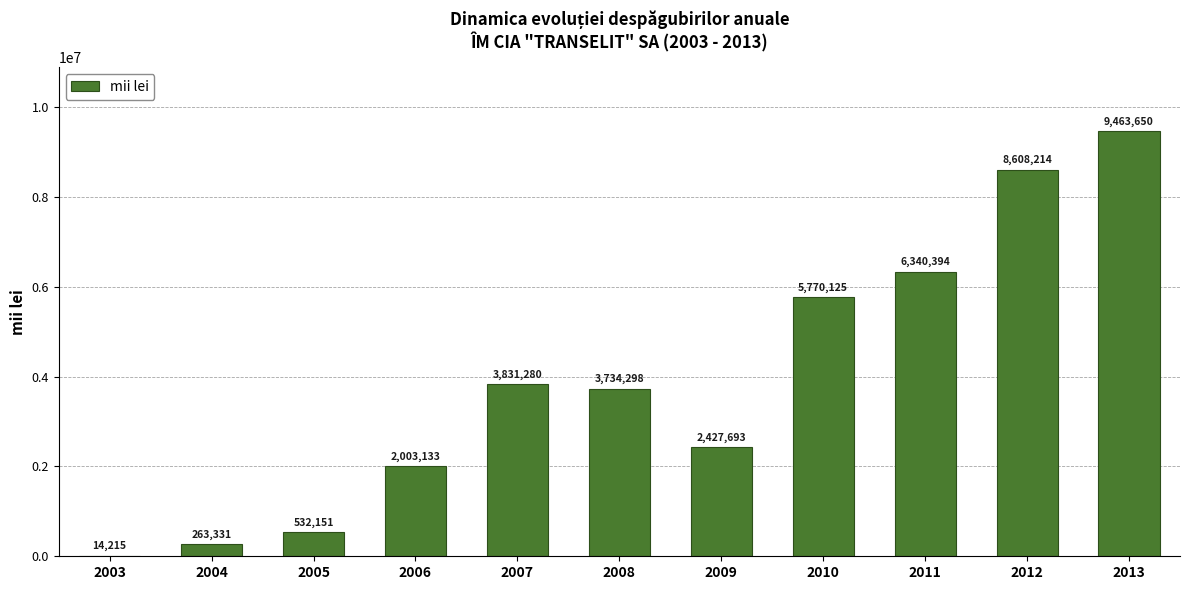

Is it true that the value at 2013 is 9463650?

True